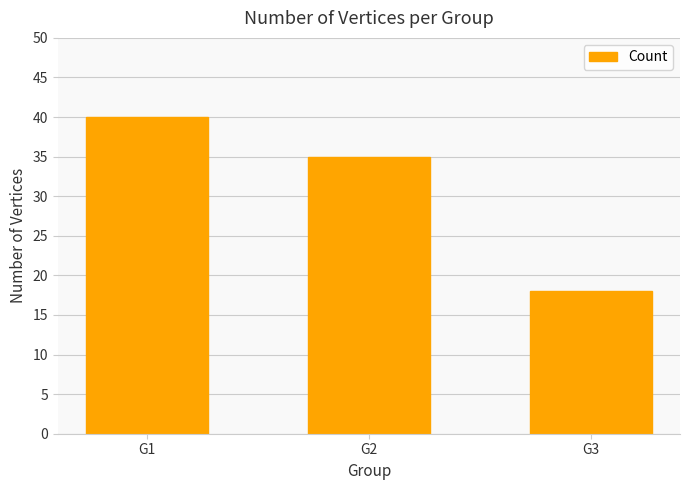

What is the value of the 1st bar from the left?

40